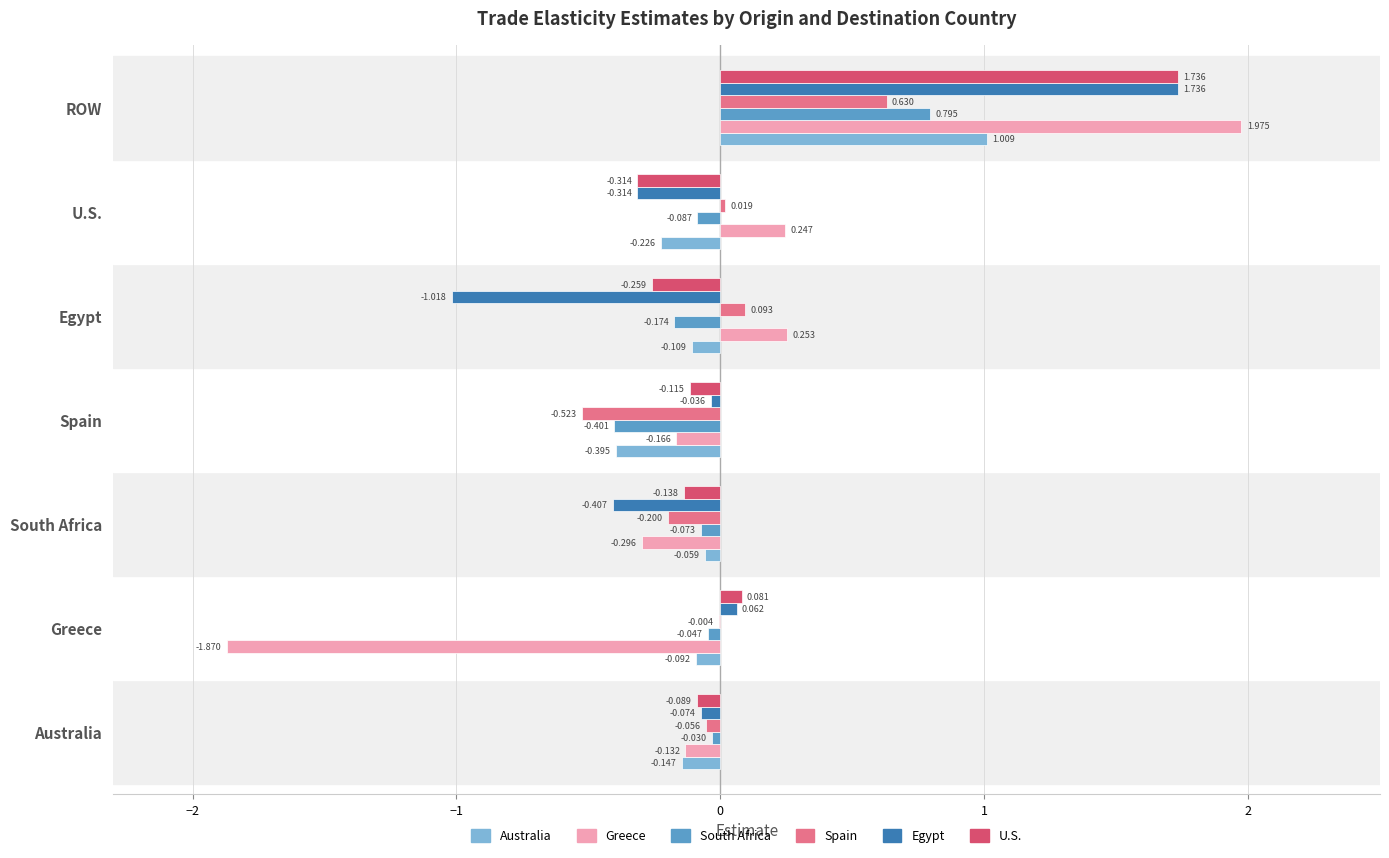

Which series changed the most between Greece and South Africa?

Greece